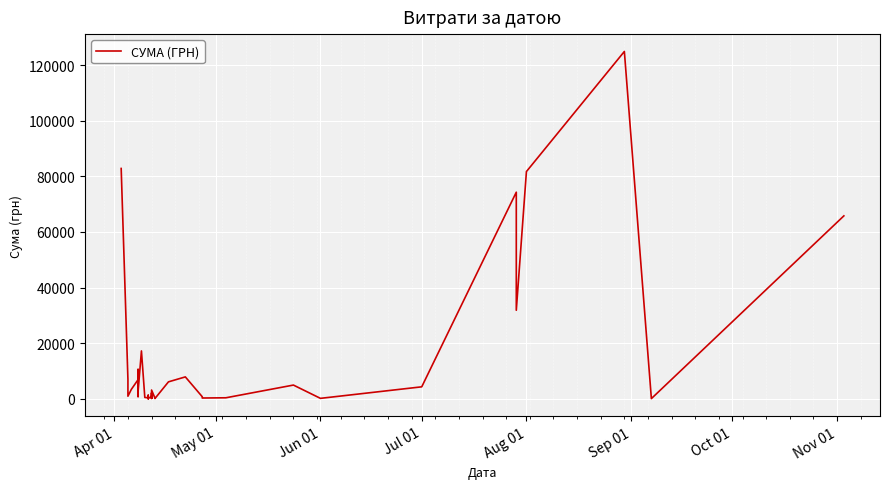

Count the number of values greater than 2493.

20